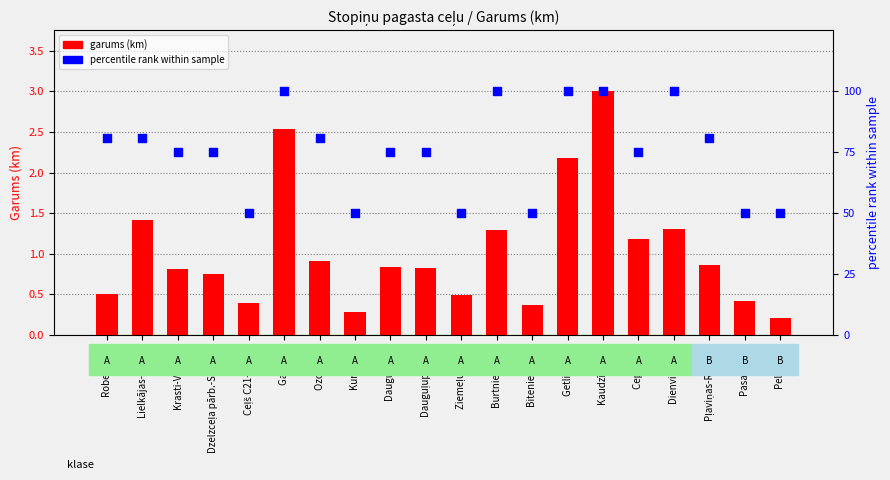

At which category is the sum across all series the highest?

Kaudzīšu iela